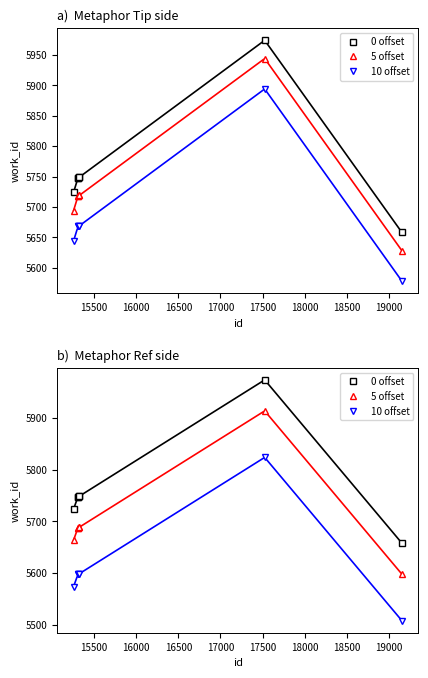

What is the difference between the second highest and second lowest values in the 10 offset series?

25